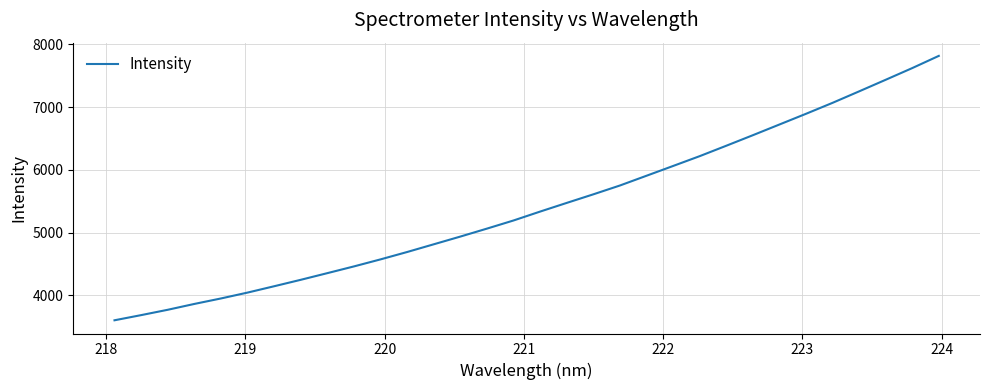

True or false: the data has more than 2 interior local peaks.

False